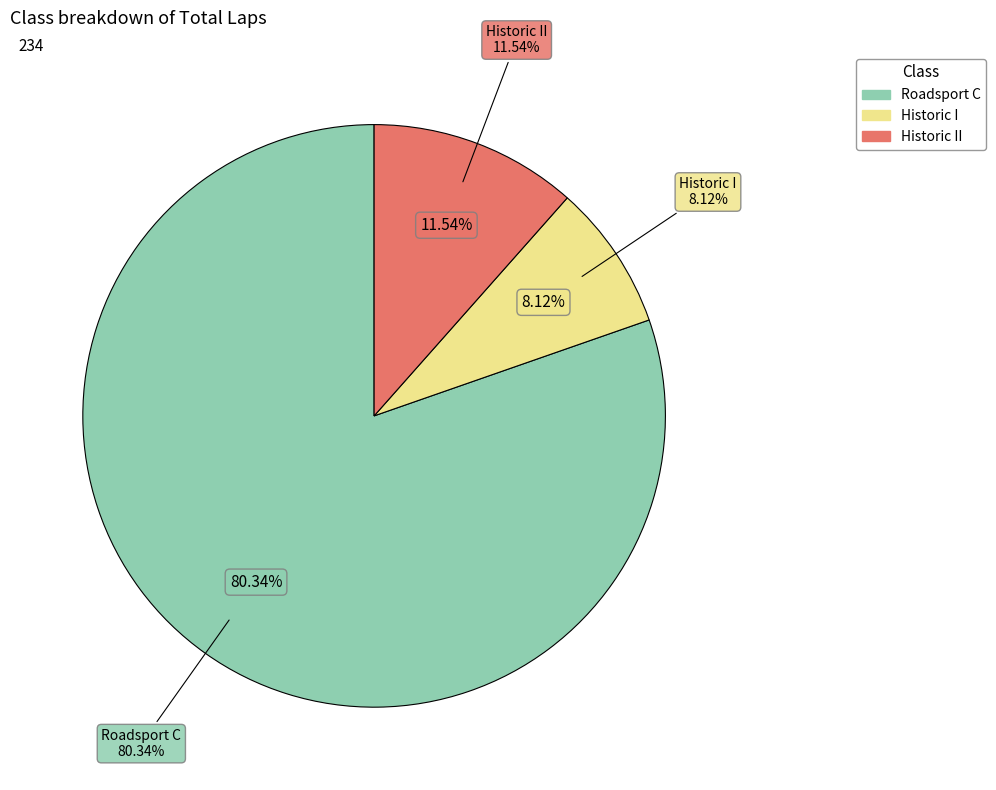

What is the largest slice in the pie chart?

Roadsport C